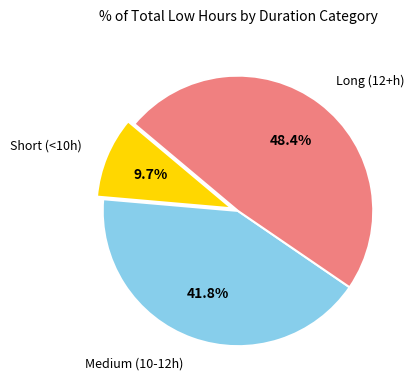

Is there any slice that represents more than half of the pie?

No